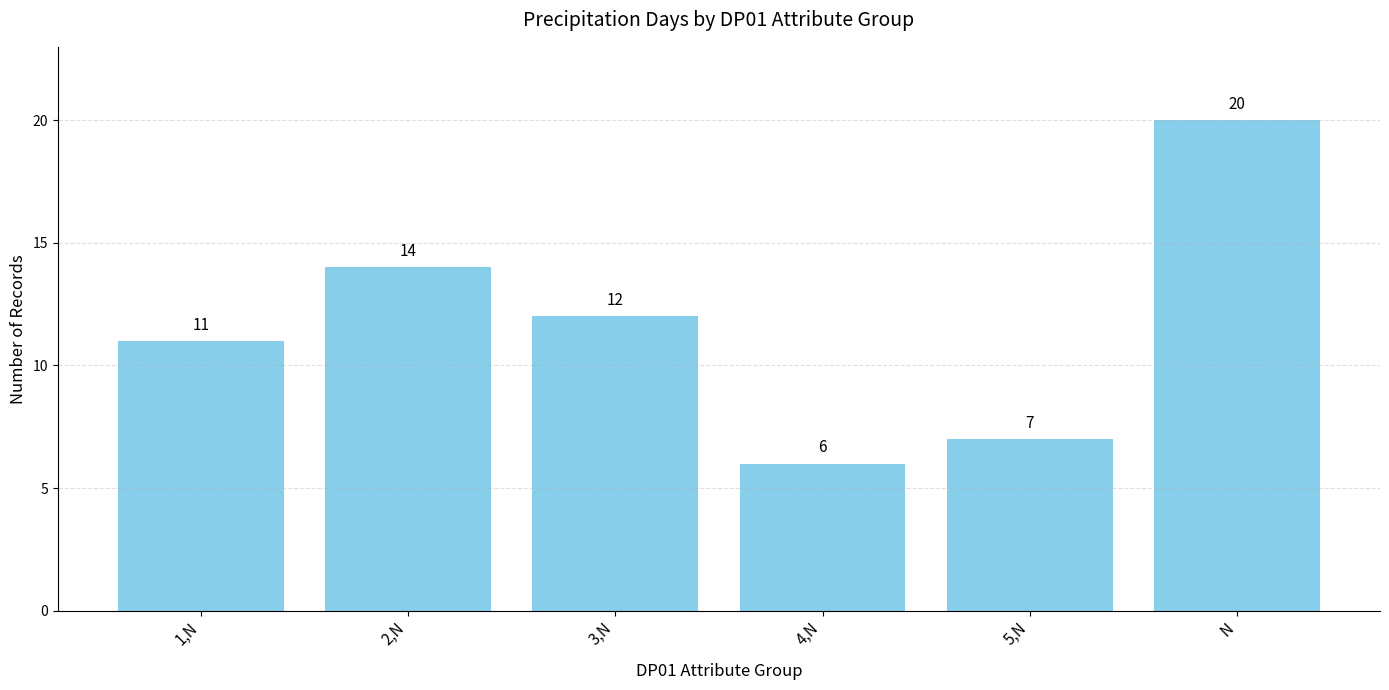

Count the number of categories in the chart.

6